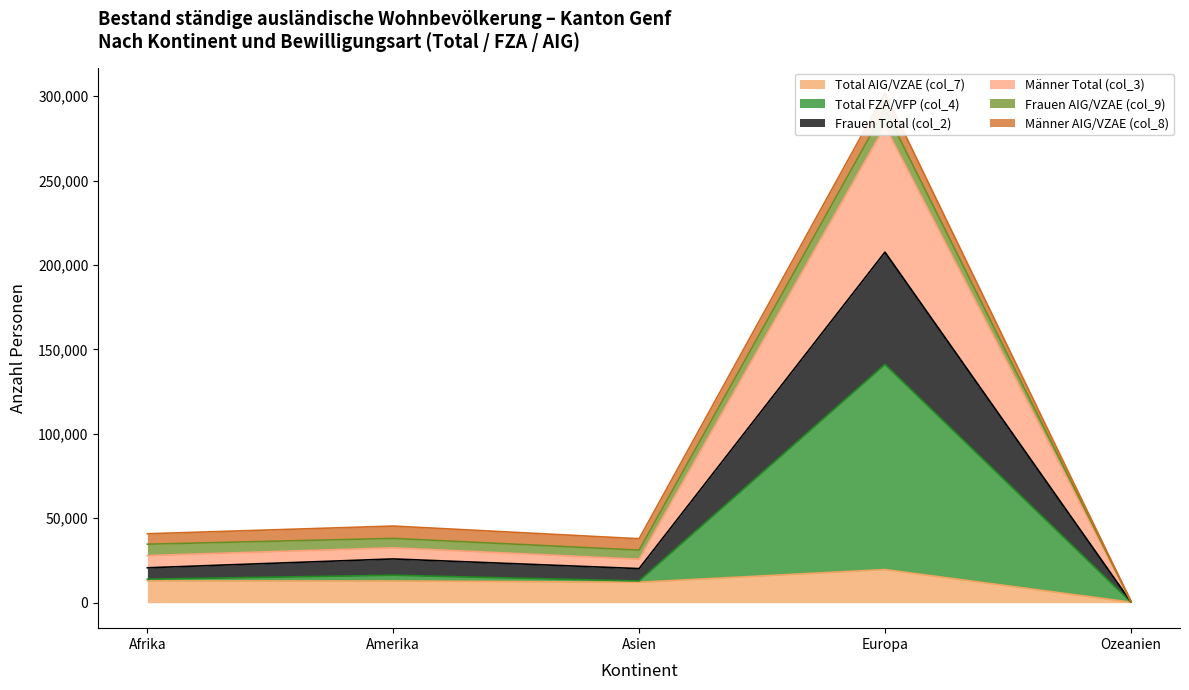

Where is the first local maximum for Frauen Total (col_2)?

Amerika